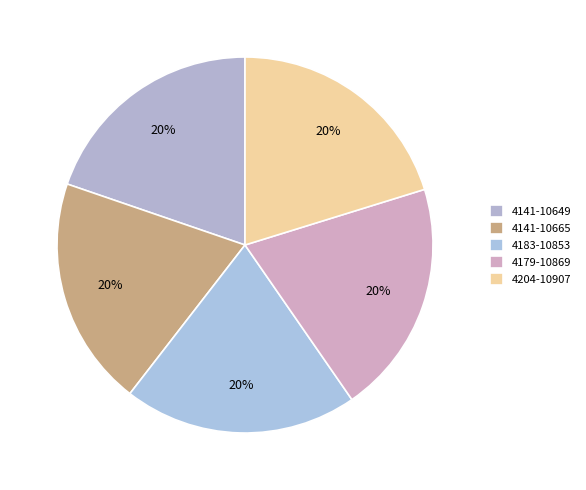

How many slices are in this pie chart?

5